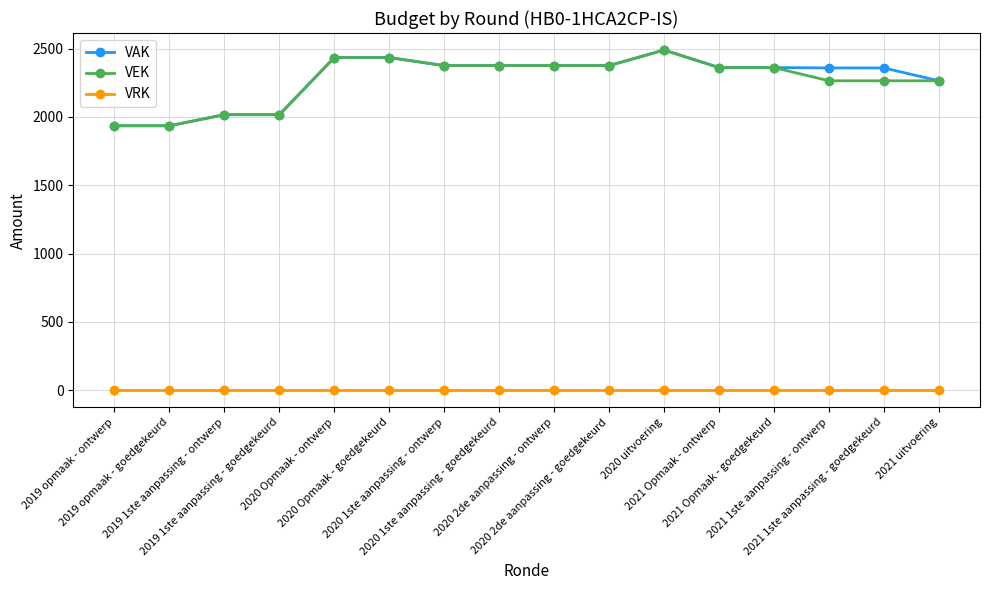

What is the label of the 12th point from the left?

2021 Opmaak - ontwerp